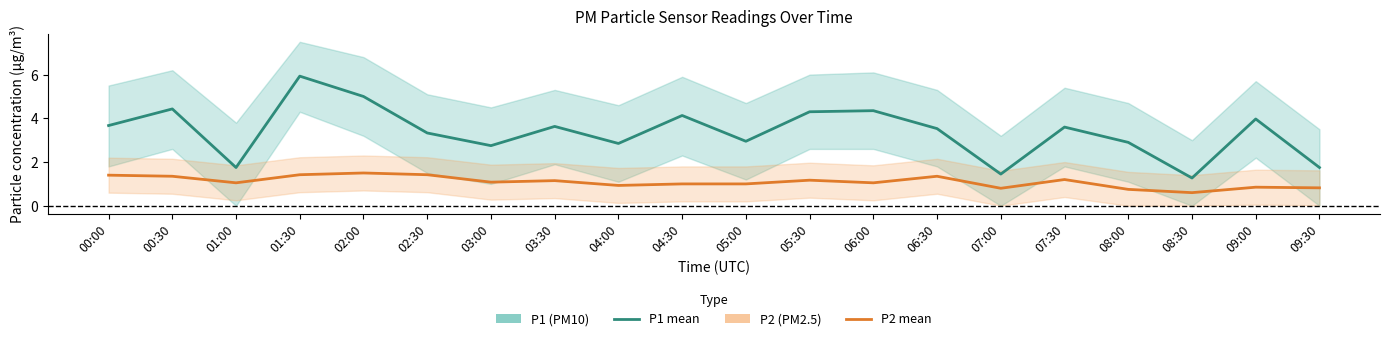

At how many categories does at least one series exceed 3?

12